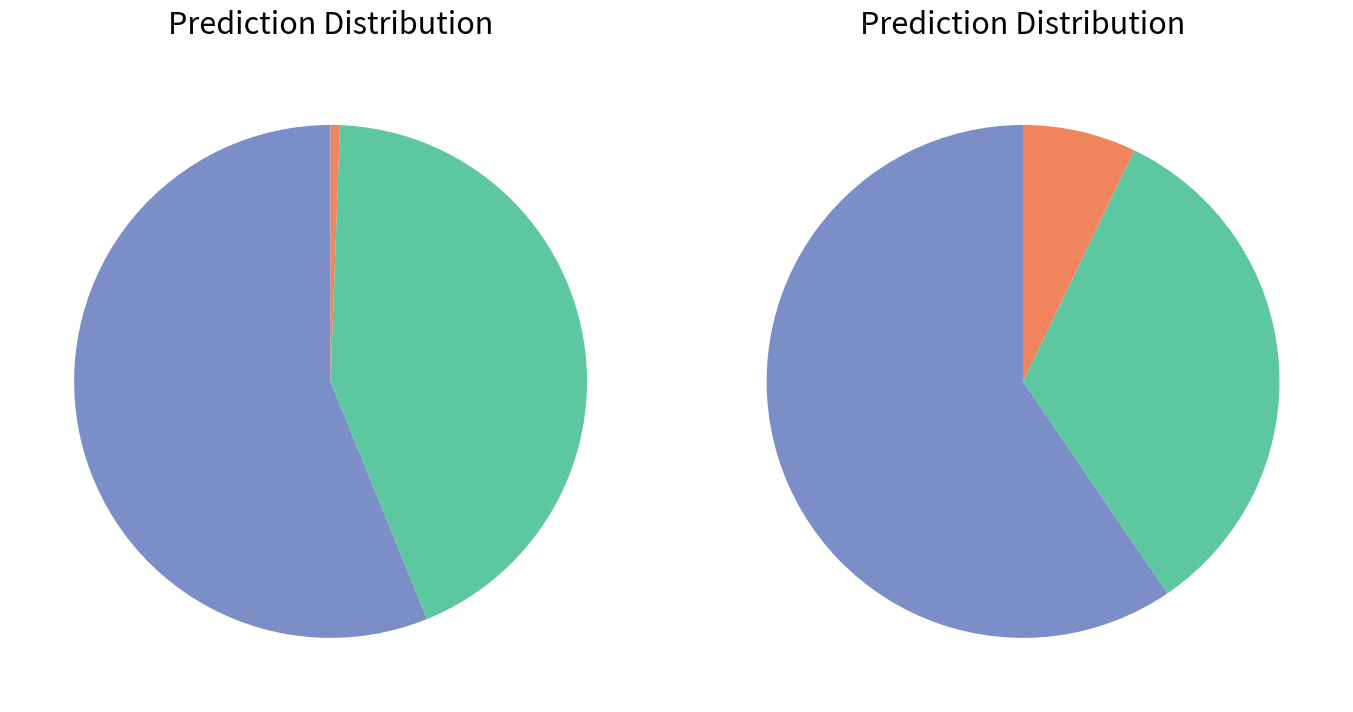

The Board 6 slice represents 11% of the pie. True or false?

True